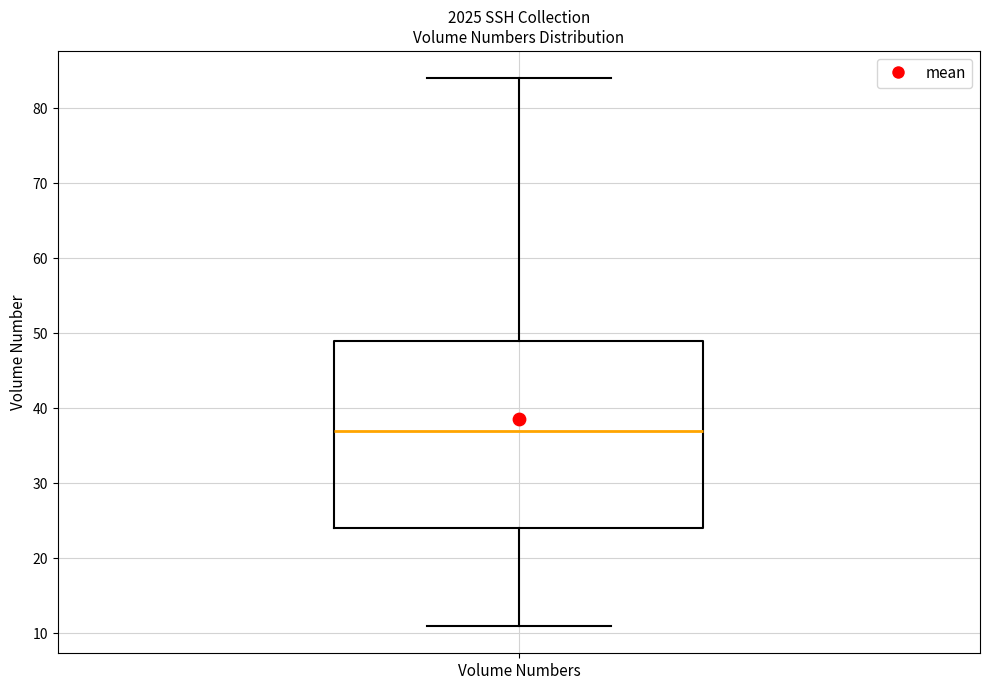

Where does the lower whisker of the box for Volume Numbers end on the y-axis? The values are not printed on the chart, so give them approximately, as read against the axis.

11